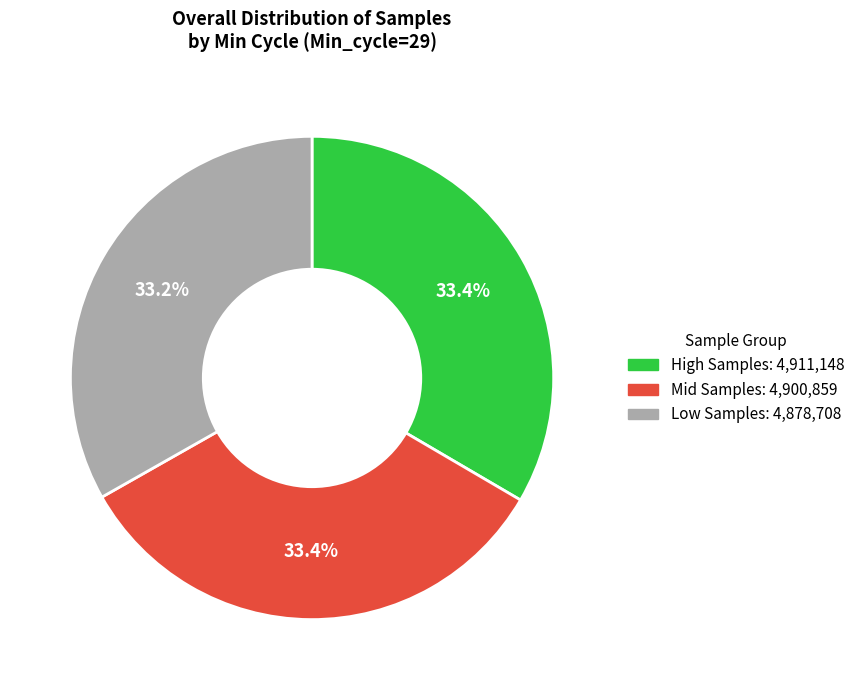

Is there a majority slice in this chart?

No